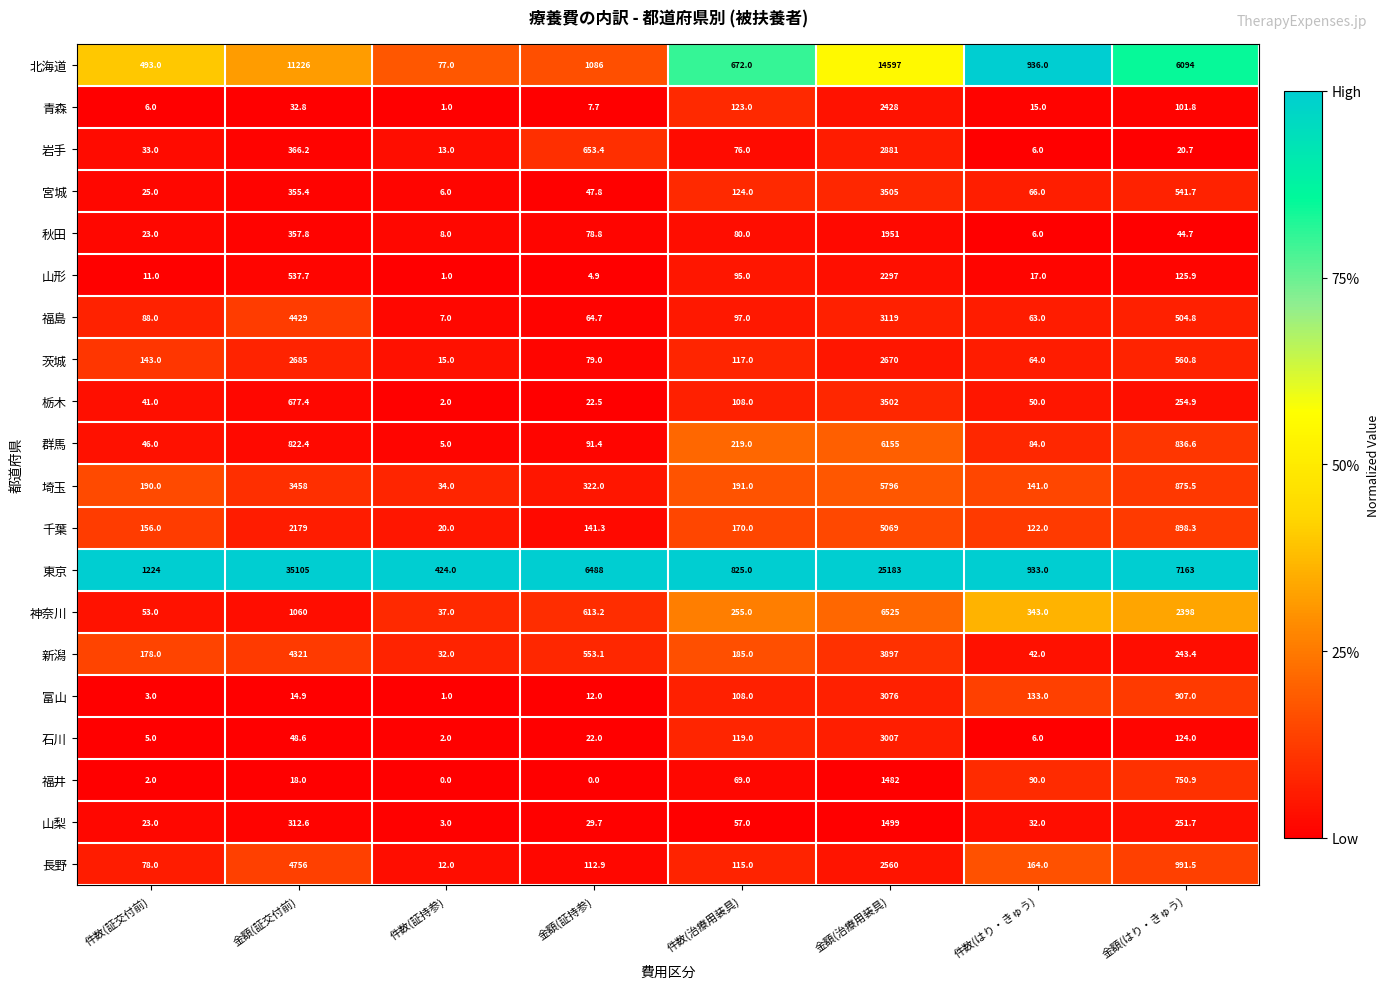

How many distinct data groups are displayed?

20